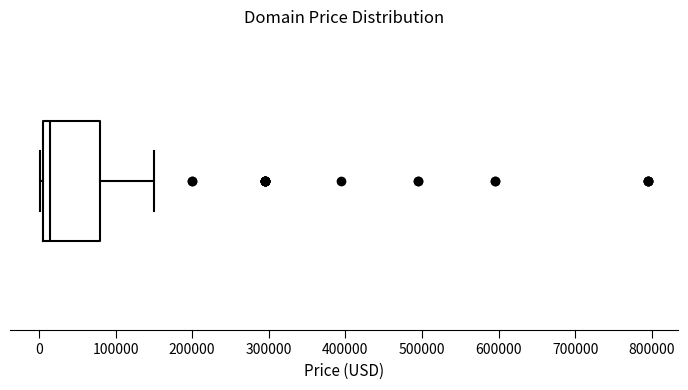

Read this box plot against the x-axis: the position of the median line, the range covered by the box, and the ends of both whiskers. The values are not printed on the chart, so give them approximately, as read against the axis.

median 10000, box 0 to 80000, whiskers 0 to 150000